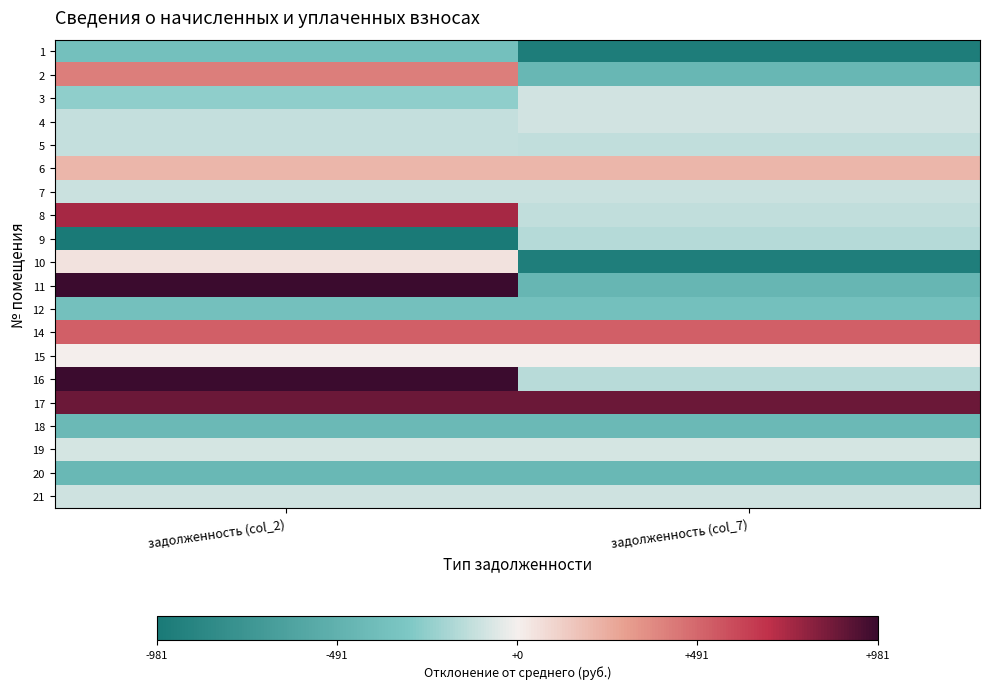

Between задолженность (col_2) and задолженность (col_7), which is larger?

задолженность (col_2)